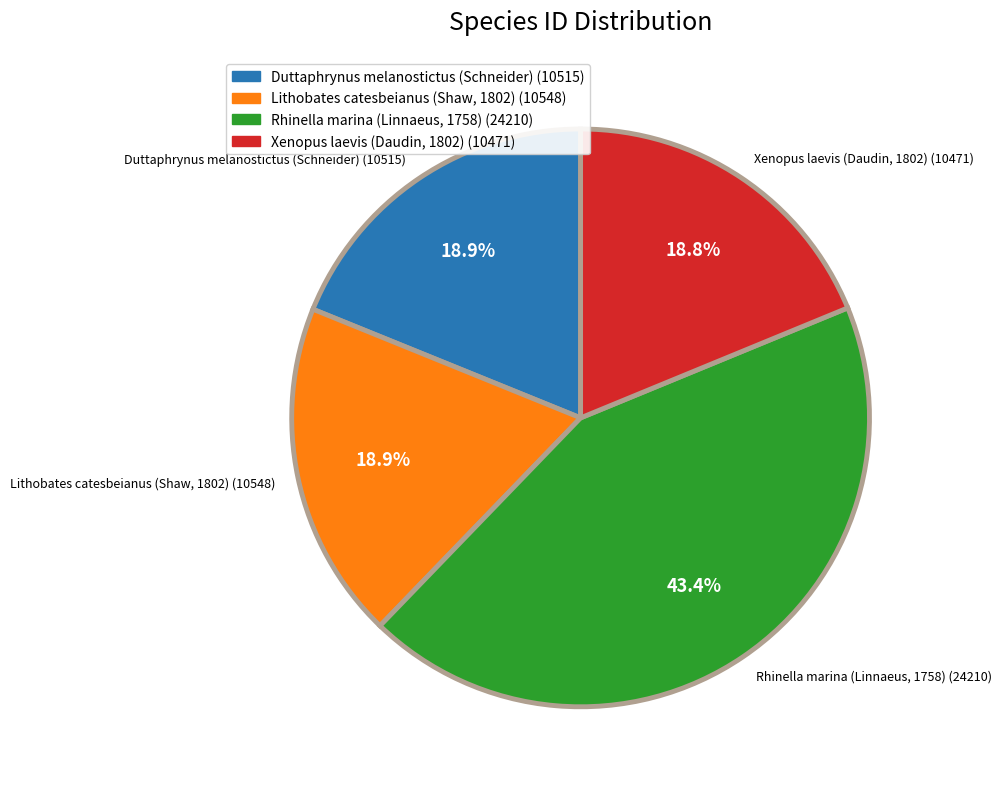

True or false: Lithobates catesbeianus (Shaw, 1802) accounts for 19% of the total.

True